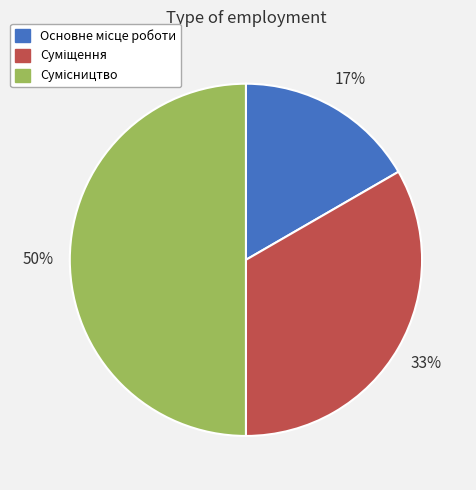

To the nearest percent, what is the average slice percentage?

33%